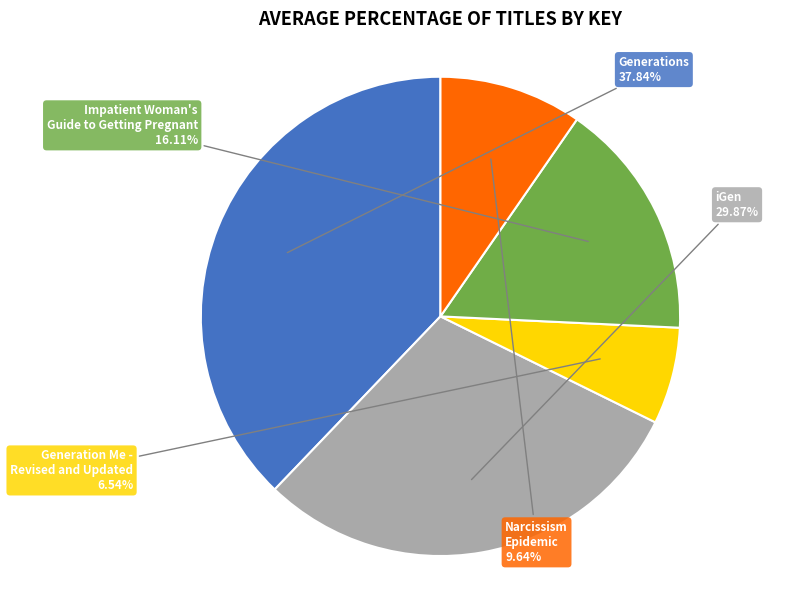

How many slices are in this pie chart?

5